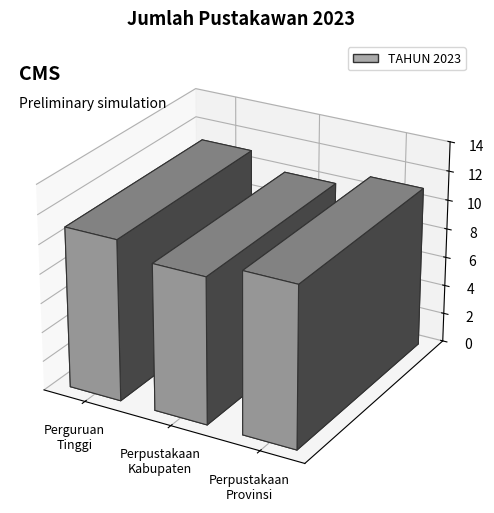

Reading left to right, list all the values displayed in this chart.

11	10	11